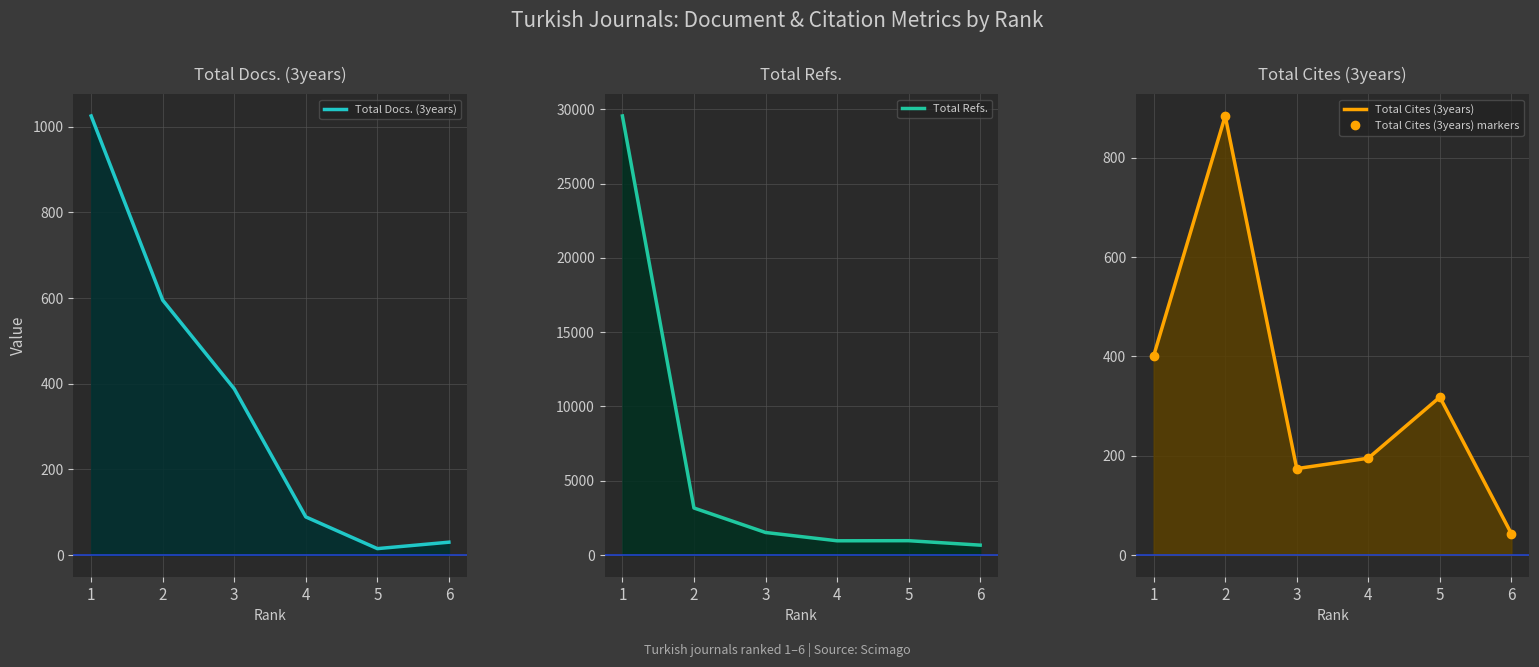

Where do Total Docs. (3years) and Total Cites (3years) markers first cross each other?

1 and 2